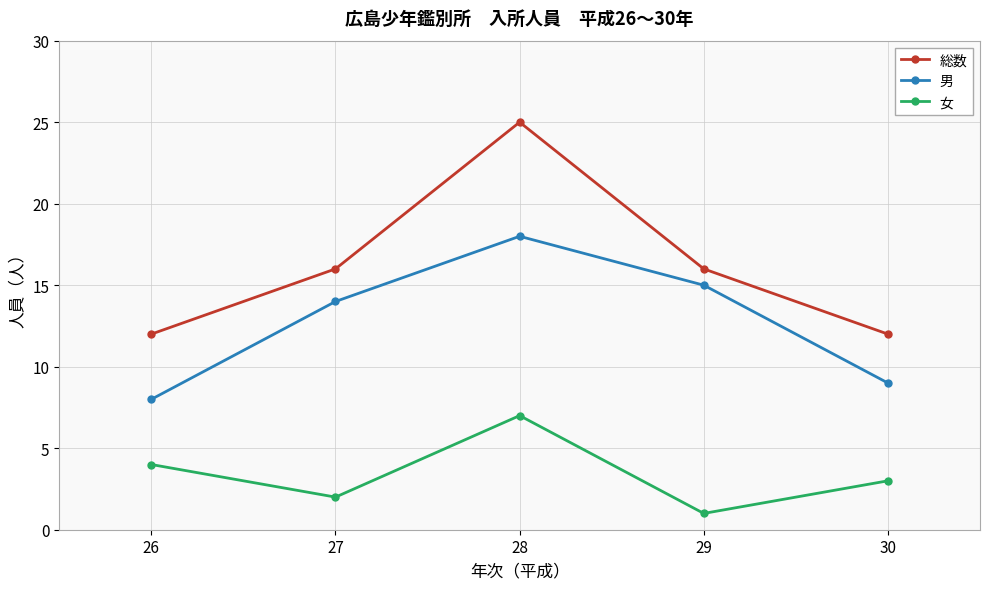

What is the difference between the second highest and second lowest values in the 総数 series?

4